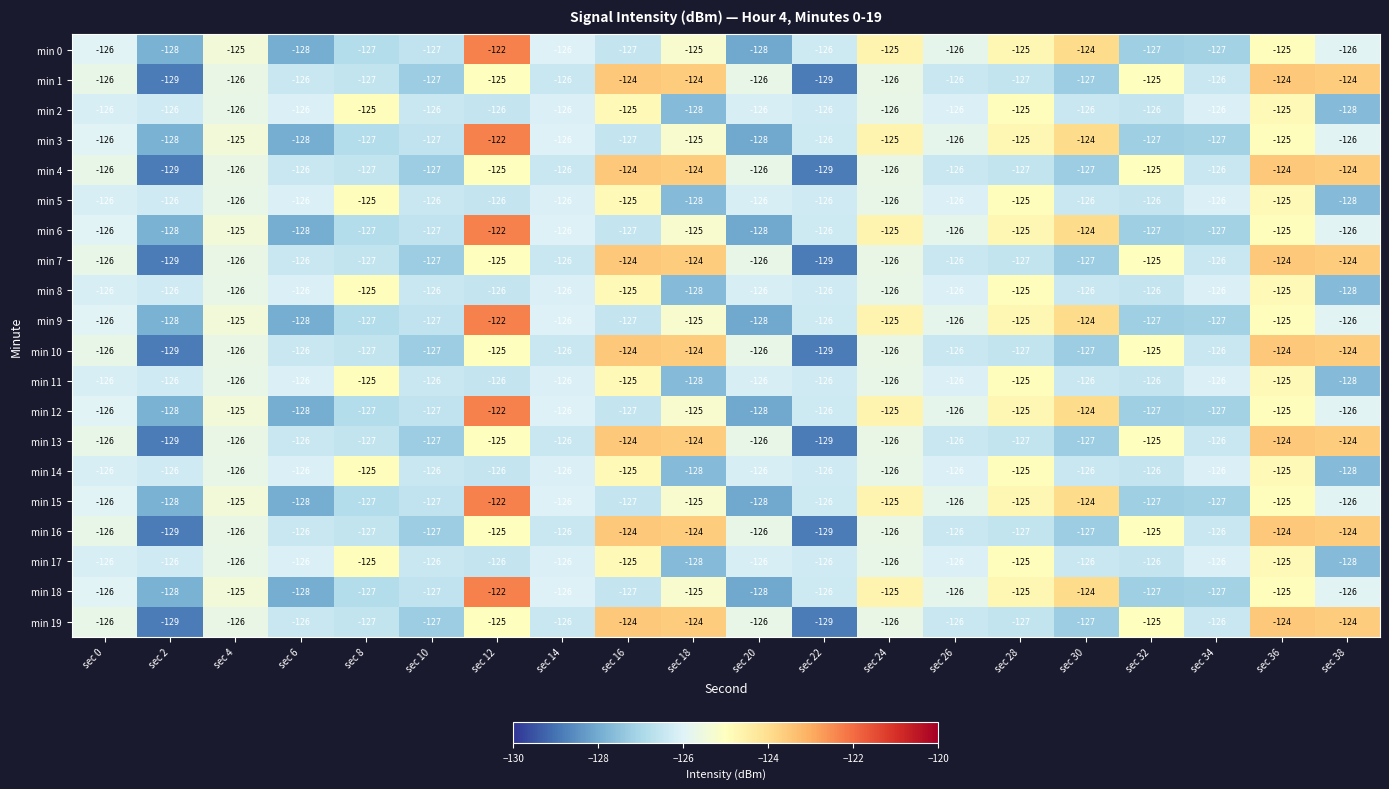

The min 12 series shows -53 at sec 38. True or false?

False